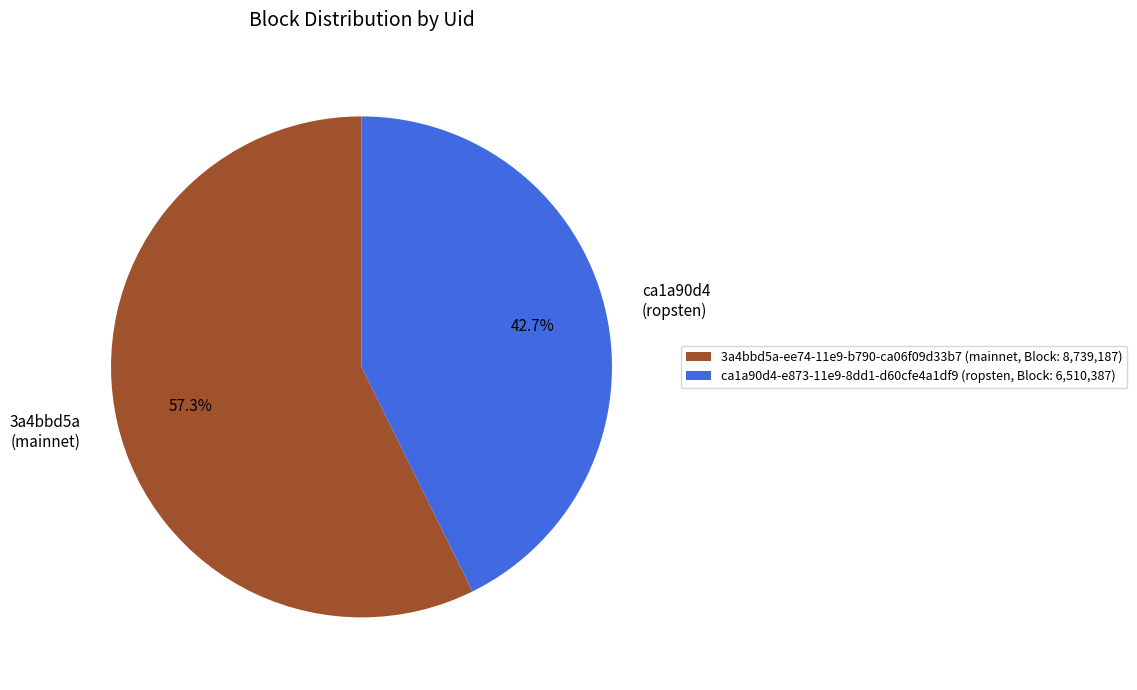

True or false: 3a4bbd5a-ee74-11e9-b790-ca06f09d33b7 accounts for 57% of the total.

True